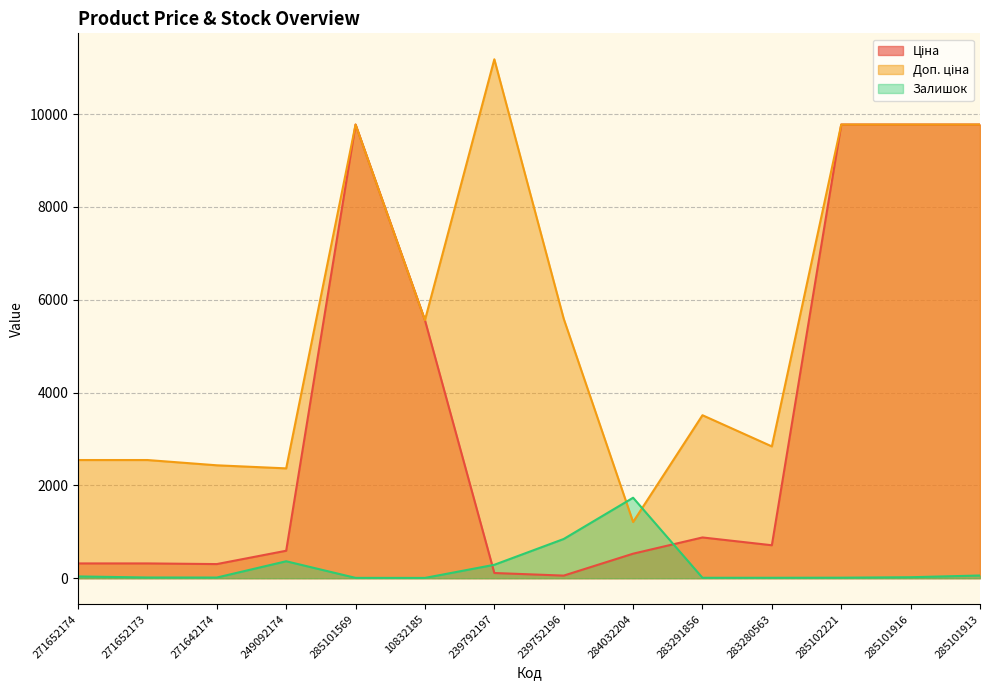

Reading right to left, list all the values displayed in this chart.

Ціна: 9775.5	9775.5	9775.5	710.0	878.0	528.2	55.9	111.8	5560.3	9775.5	591.6	304.1	318.3	318.3
Доп. ціна: 9775.5	9775.5	9775.5	2839.8	3511.9	1210.7	5591.0	11182.0	5560.3	9775.5	2366.5	2432.8	2546.4	2546.4
Залишок: 58.0	21.0	11.0	9.0	9.0	1734.0	845.0	289.0	6.0	7.0	365.0	14.0	15.0	38.0